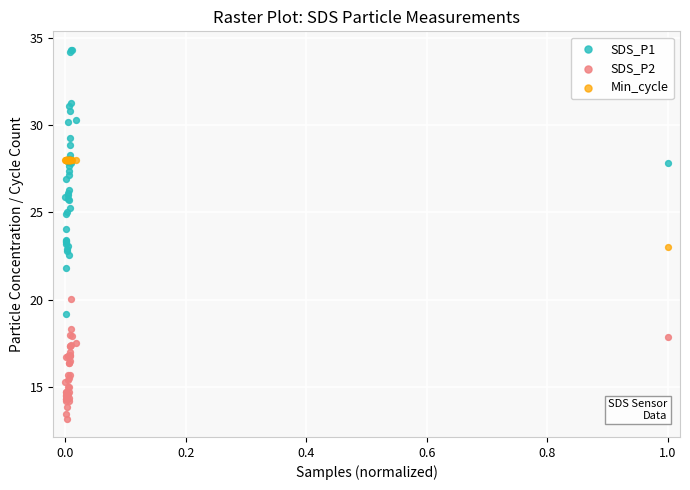

What are all the series names shown in the legend?

SDS_P1, SDS_P2, Min_cycle